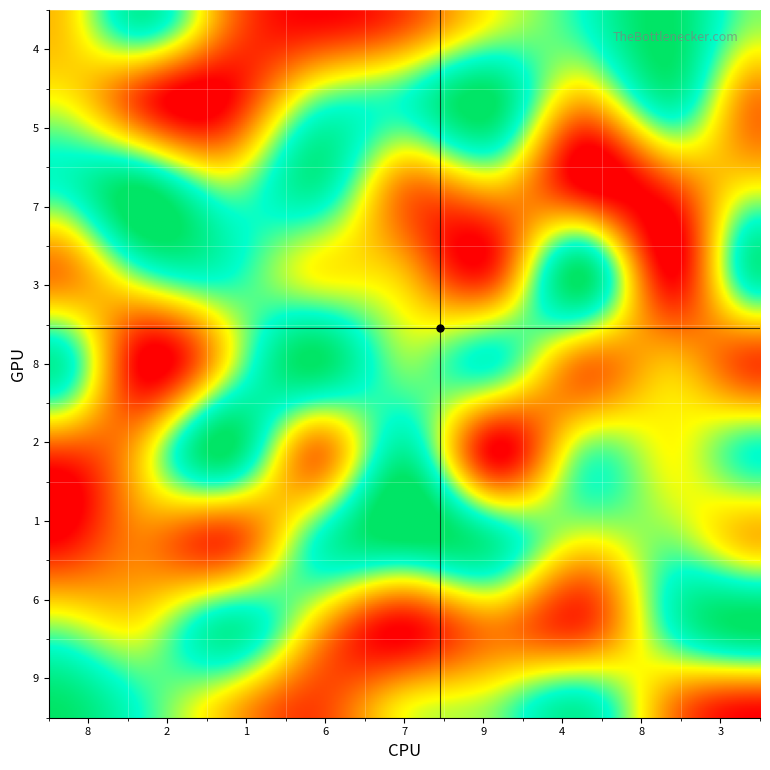

Where is 9 nearest to the value 5?

8